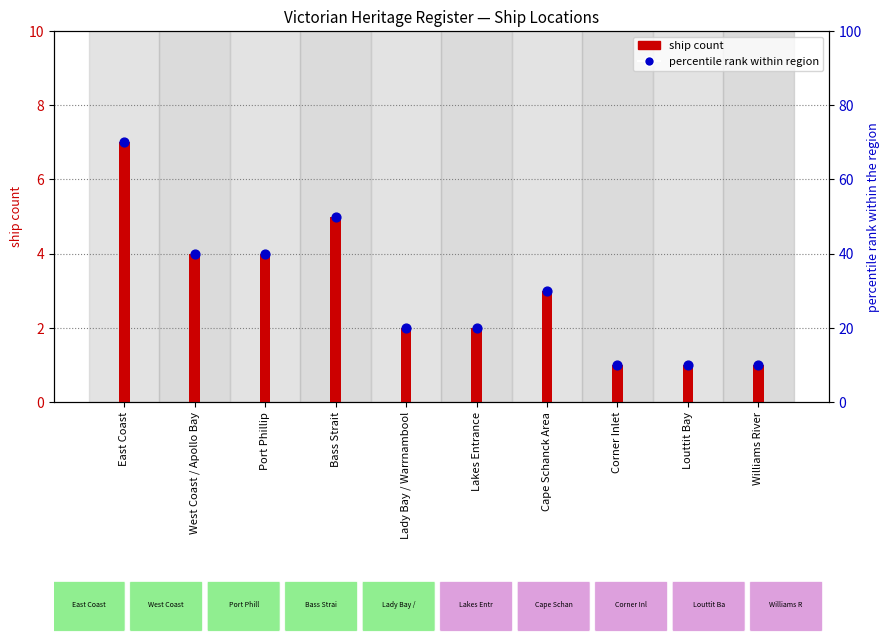

Which series reaches the minimum Y coordinate?

ship count